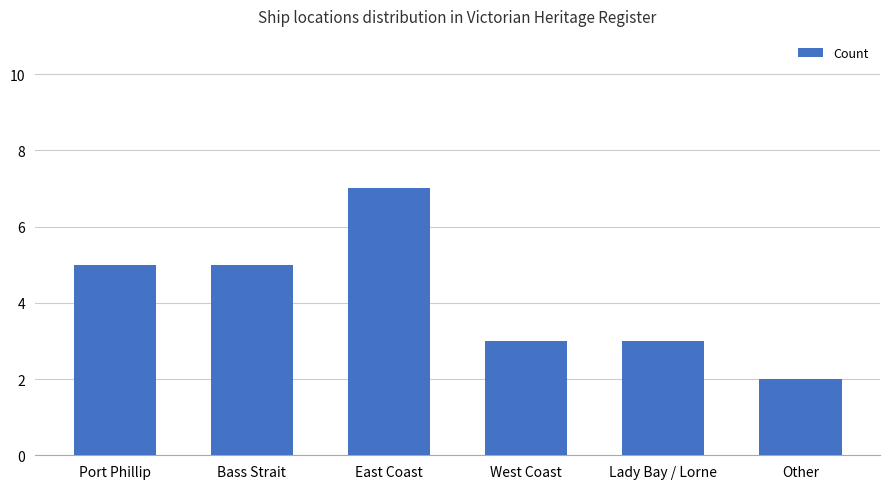

What is the average value?

4